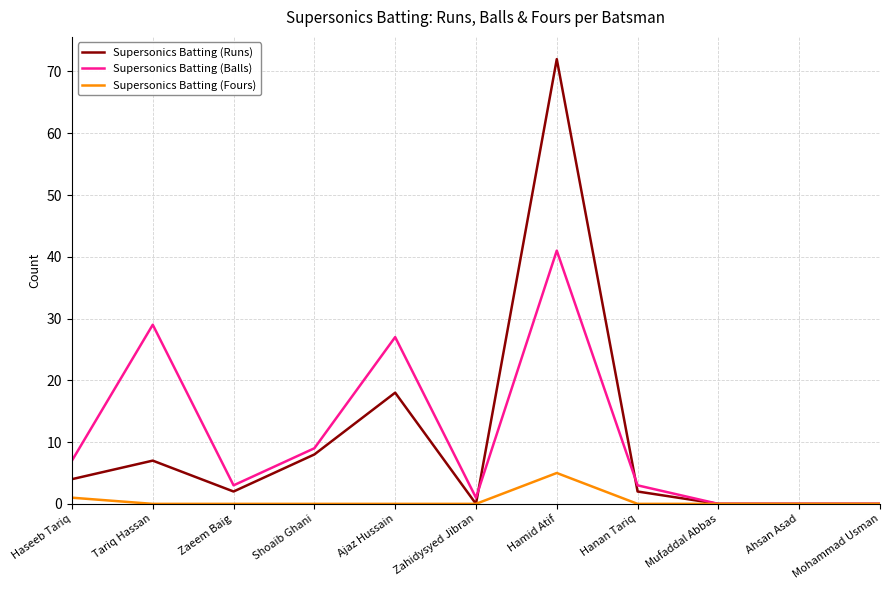

Between Haseeb Tariq and Ajaz Hussain, which series saw the biggest shift?

Supersonics Batting (Balls)